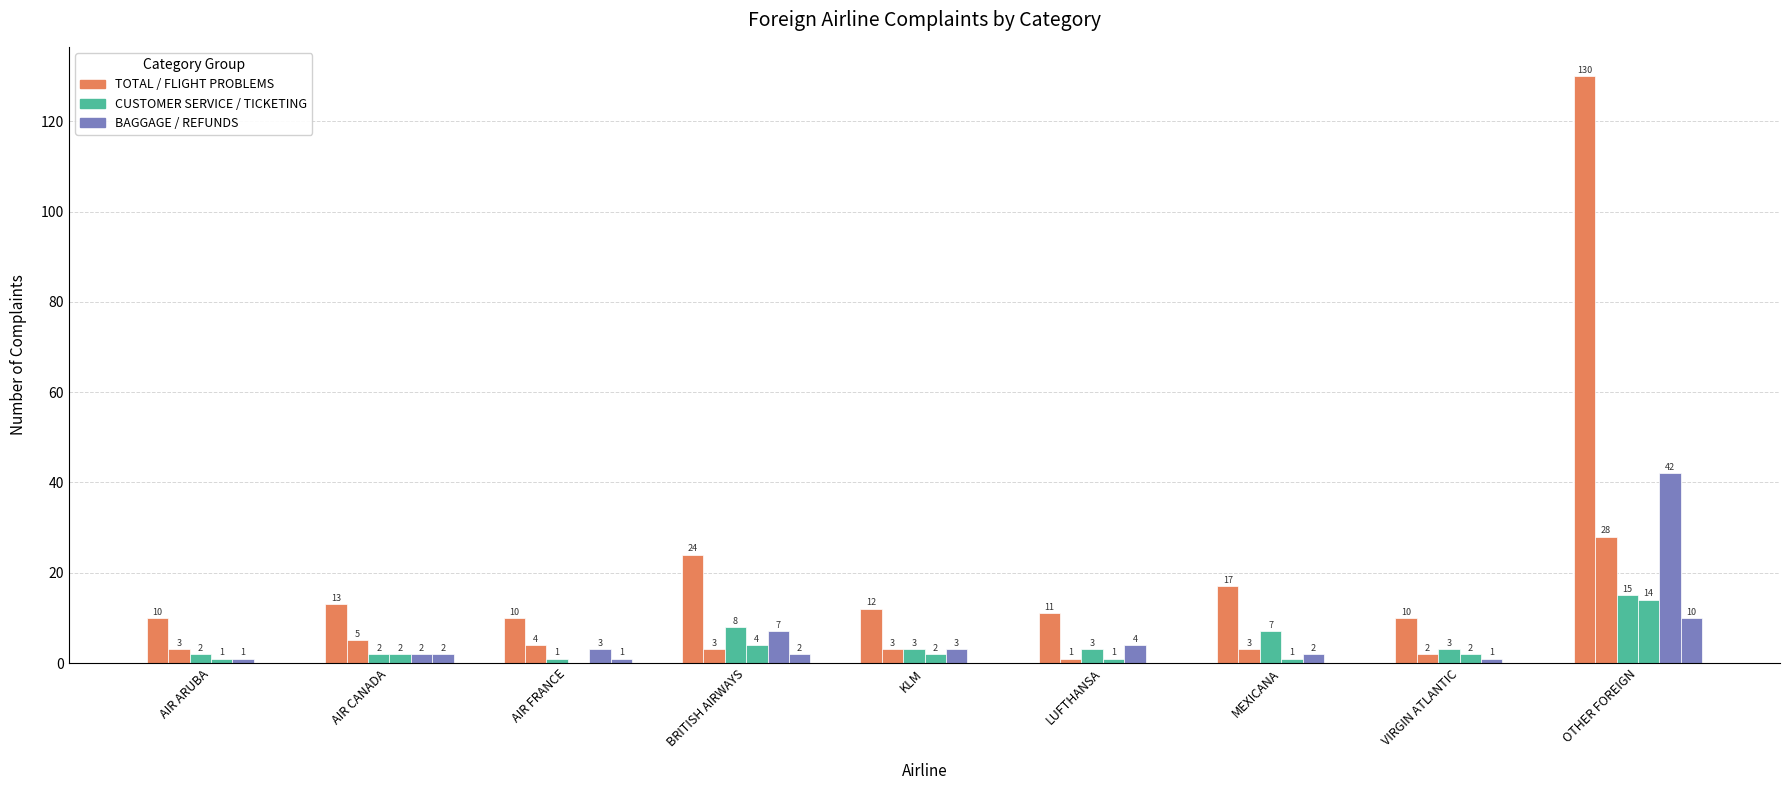

How many distinct data groups are displayed?

6